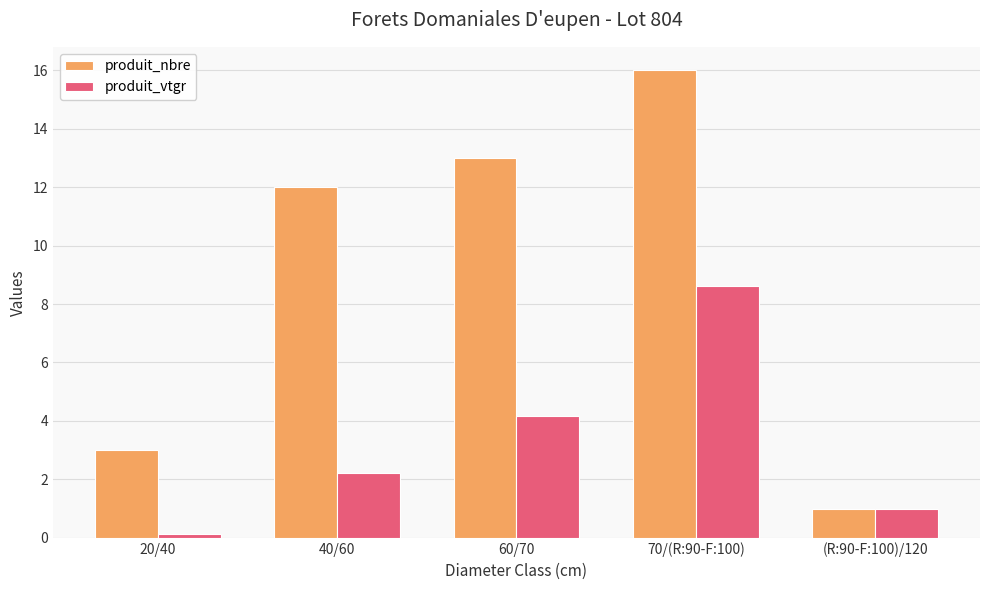

What is the value of the produit_vtgr bar at the 4th from the left?

8.6